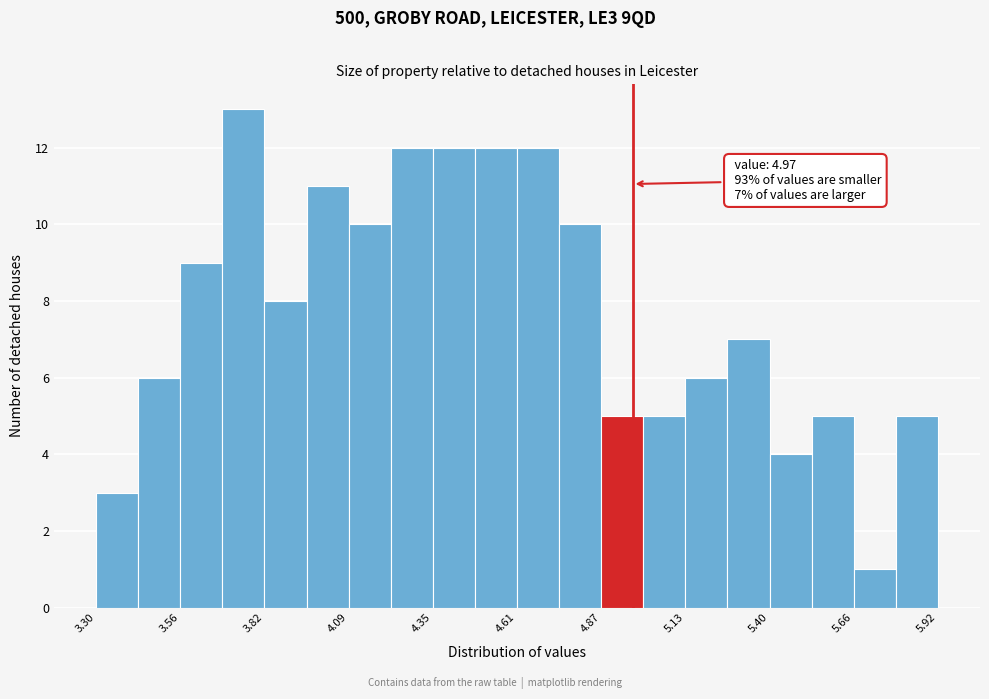

Read against the x-axis, roughly where is the centre of the tallest bar?

3.75